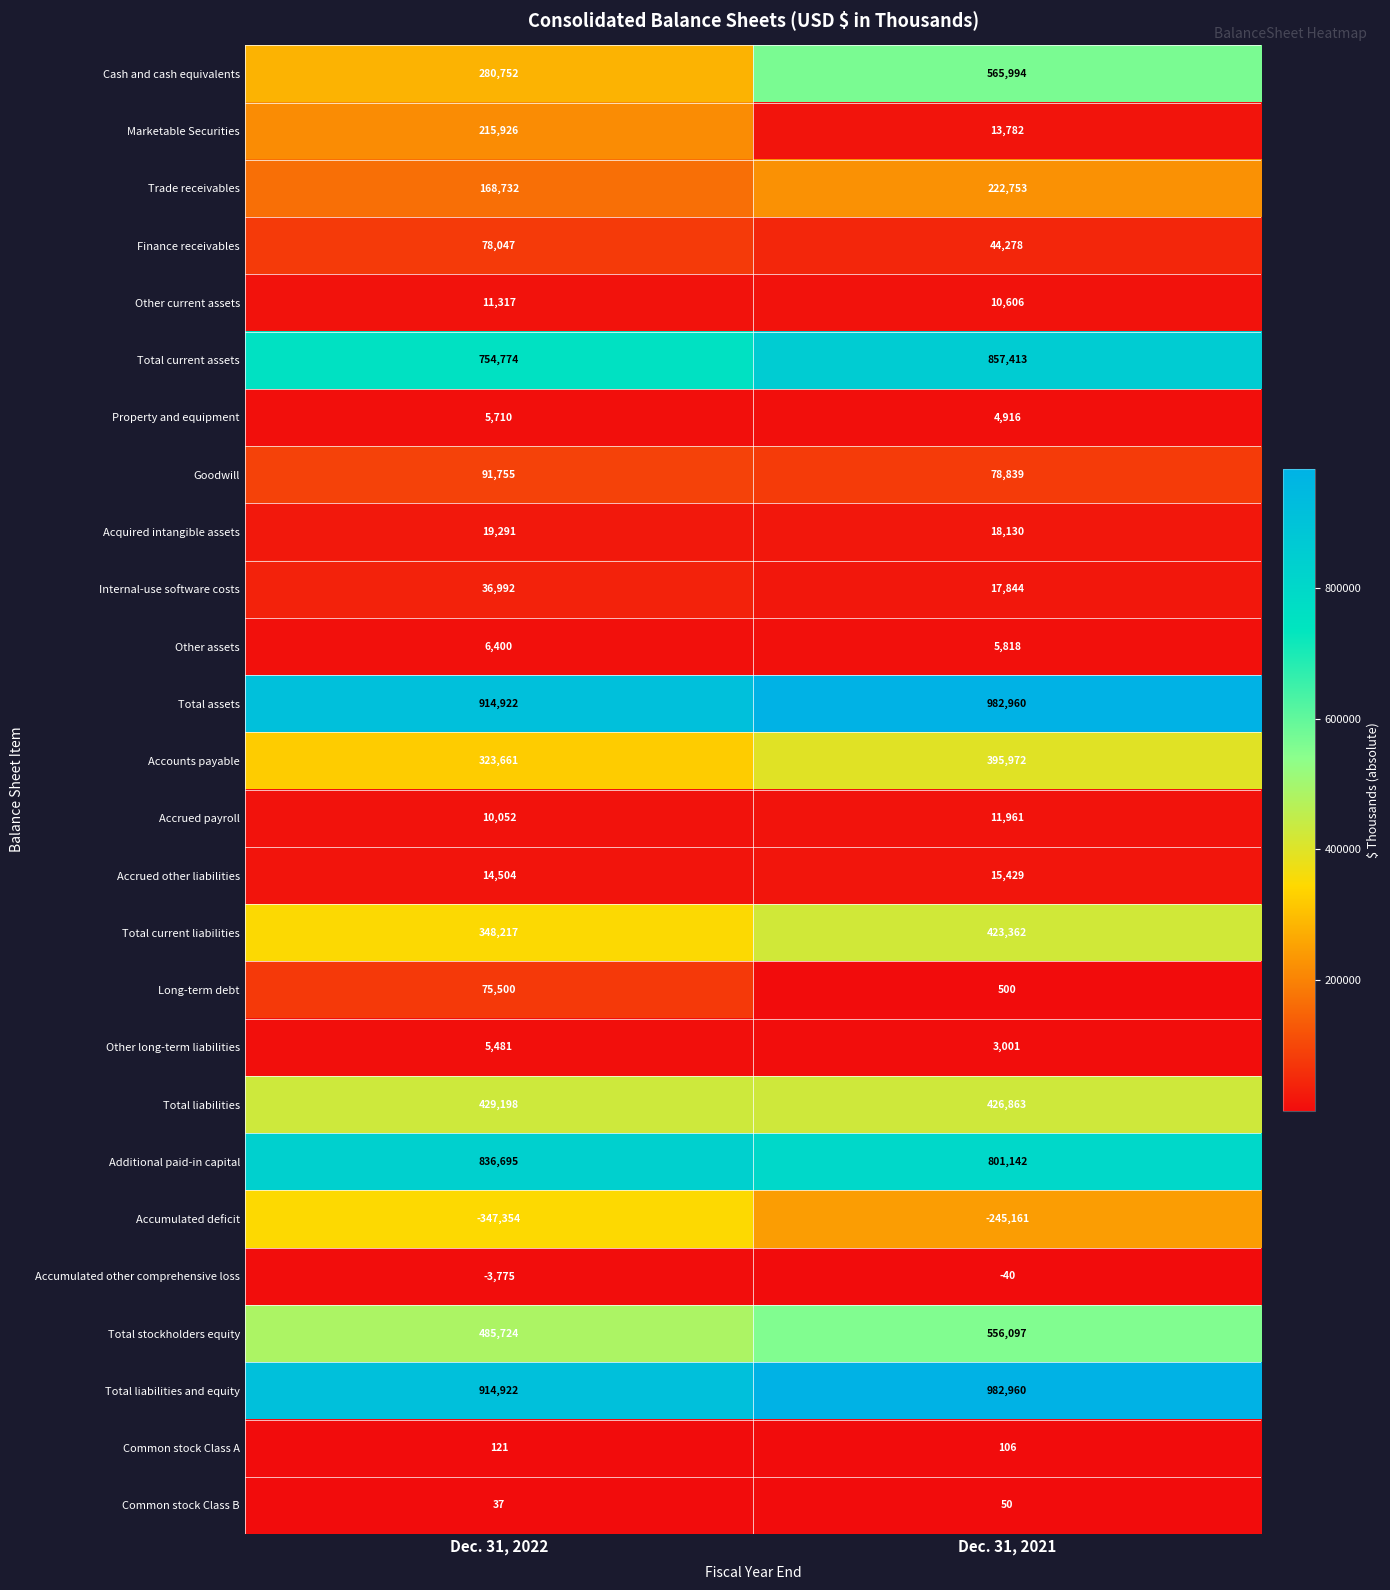

Which series has the largest range (max minus min)?

Cash and cash equivalents